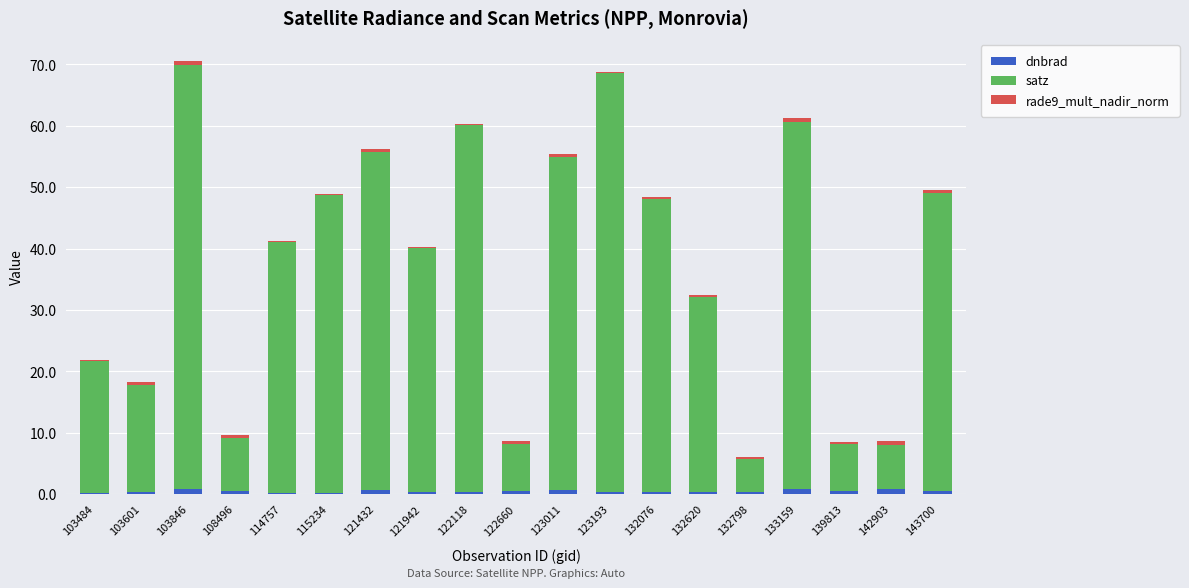

Count the number of categories in the chart.

19